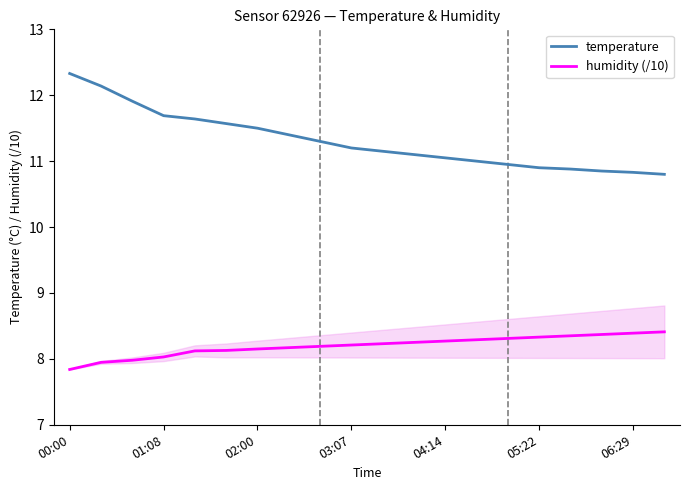

Reading left to right, what are all the values shown in this chart?

temperature: 12.3	12.1	11.9	11.7	11.6	11.6	11.5	11.4	11.3	11.2	11.2	11.1	11.1	11.0	10.9	10.9	10.9	10.8	10.8	10.8
humidity (/10): 7.8	7.9	8.0	8.0	8.1	8.1	8.2	8.2	8.2	8.2	8.2	8.2	8.3	8.3	8.3	8.3	8.3	8.4	8.4	8.4